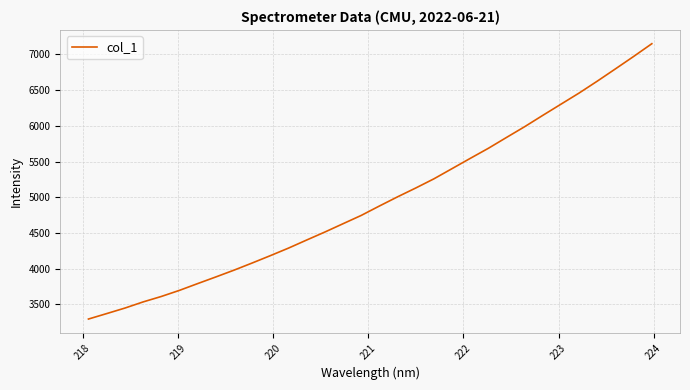

What is the minimum value shown in the chart?

3295.2